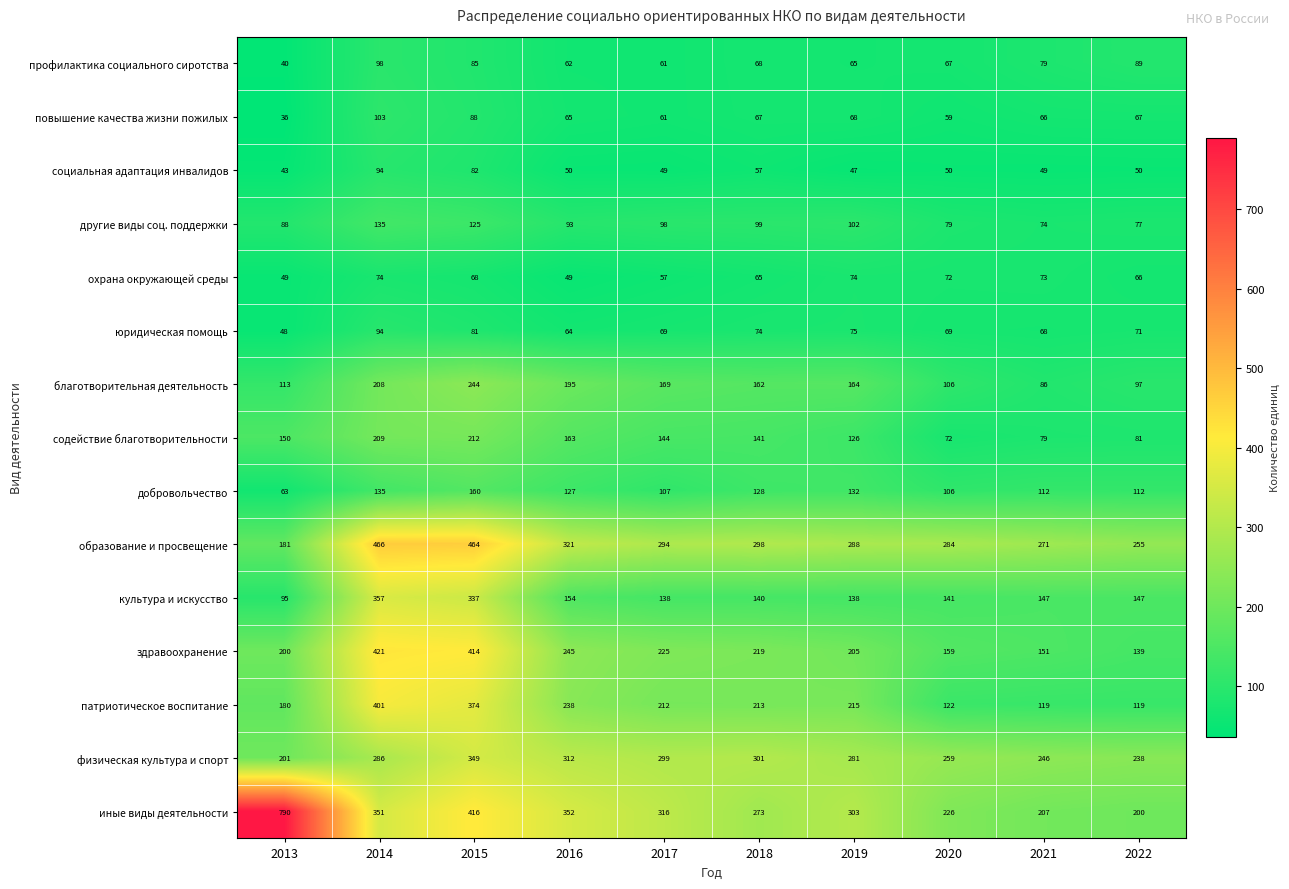

Which series has the widest spread of values?

иные виды деятельности